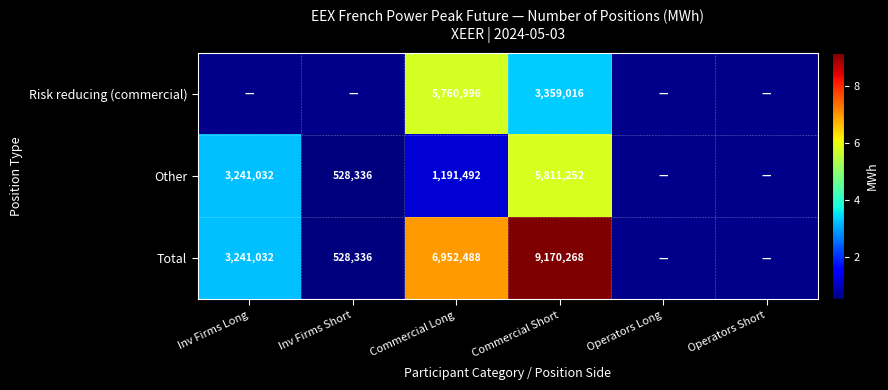

How many data points does each series have?

6